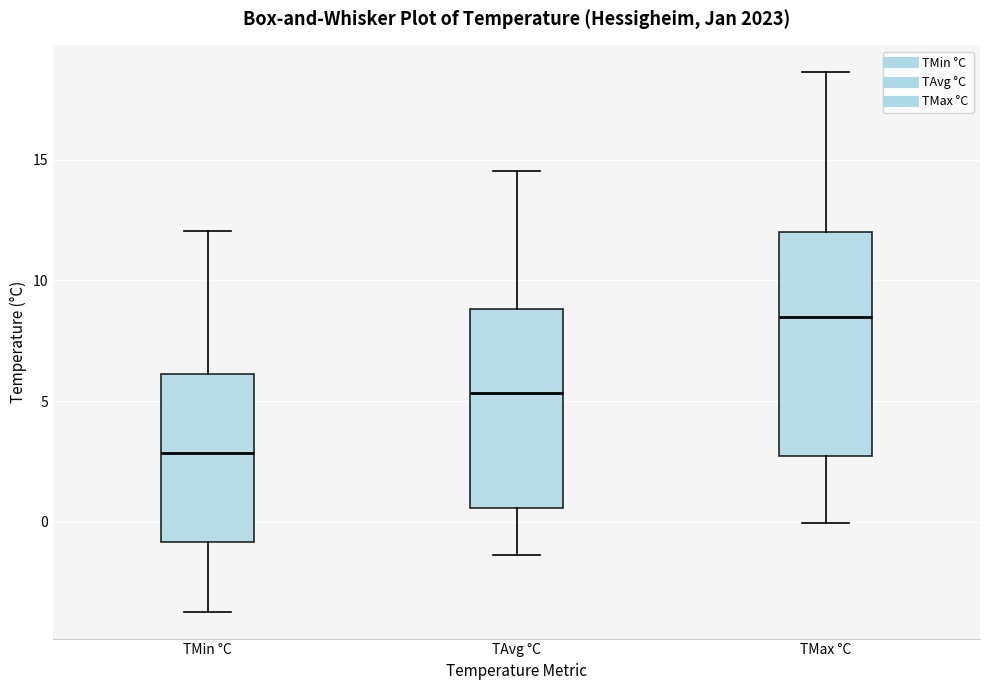

Reading left to right, read every box against the y-axis: the position of its median line, the range the box covers, and the ends of its whiskers. The values are not printed on the chart, so give them approximately, as read against the axis.

TMin °C: median 3.0, box -1.0 to 6.0, whiskers -3.5 to 12.0
TAvg °C: median 5.5, box 0.5 to 9.0, whiskers -1.5 to 14.5
TMax °C: median 8.5, box 2.5 to 12.0, whiskers 0.0 to 18.5